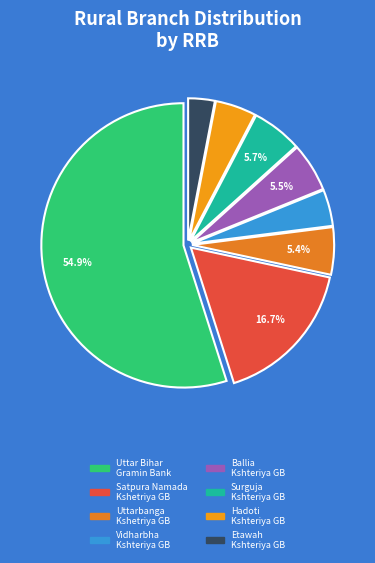

Rank the categories by value from lowest to highest.

Etawah Kshteriya Gramin Bank, Vidharbha Kshteriya Gramin Bank, Hadoti Kshteriya Gramin Bank, Uttarbanga Kshetriya Gramin Bank, Ballia Kshteriya Gramin Bank, Surguja Kshteriya Gramin Bank, Satpura Namada Kshetriya Gramin Bank, Uttar Bihar Gramin Bank